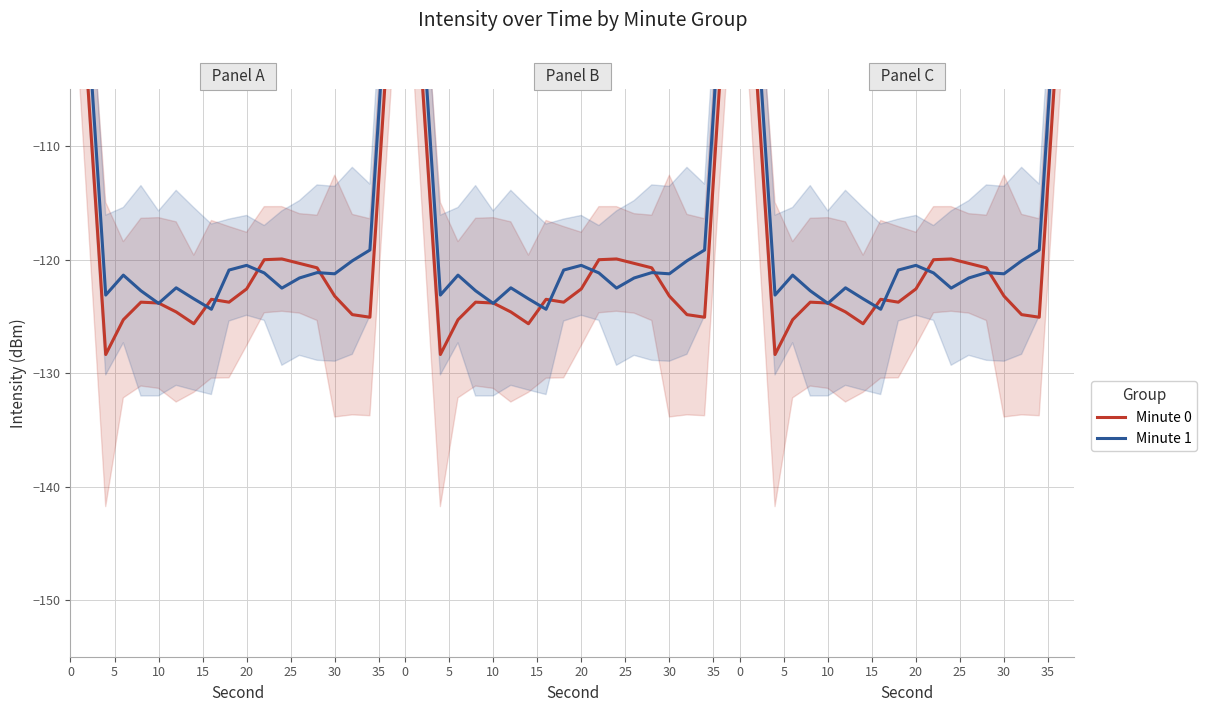

What is the difference between the maximum and second lowest values in the Minute 0 series?

49.1